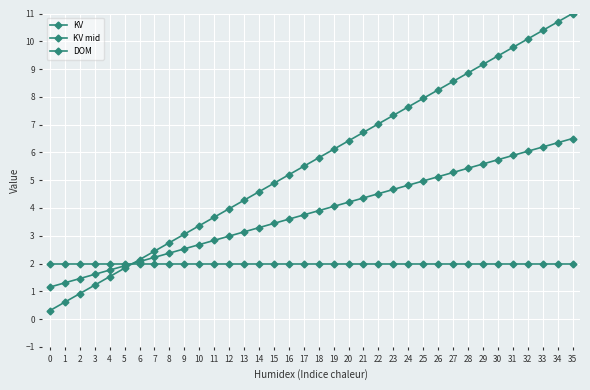

Count the number of data series in this chart.

3